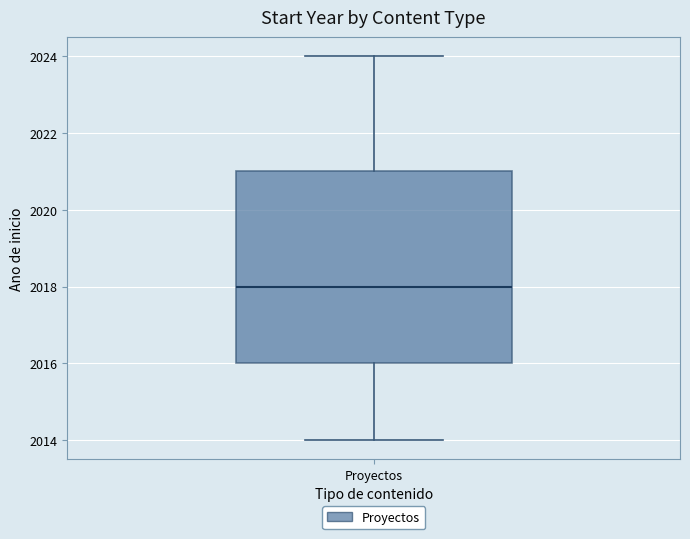

Read this box plot against the y-axis: the position of the median line, the range covered by the box, and the ends of both whiskers. The values are not printed on the chart, so give them approximately, as read against the axis.

median 2018, box 2016 to 2021, whiskers 2014 to 2024